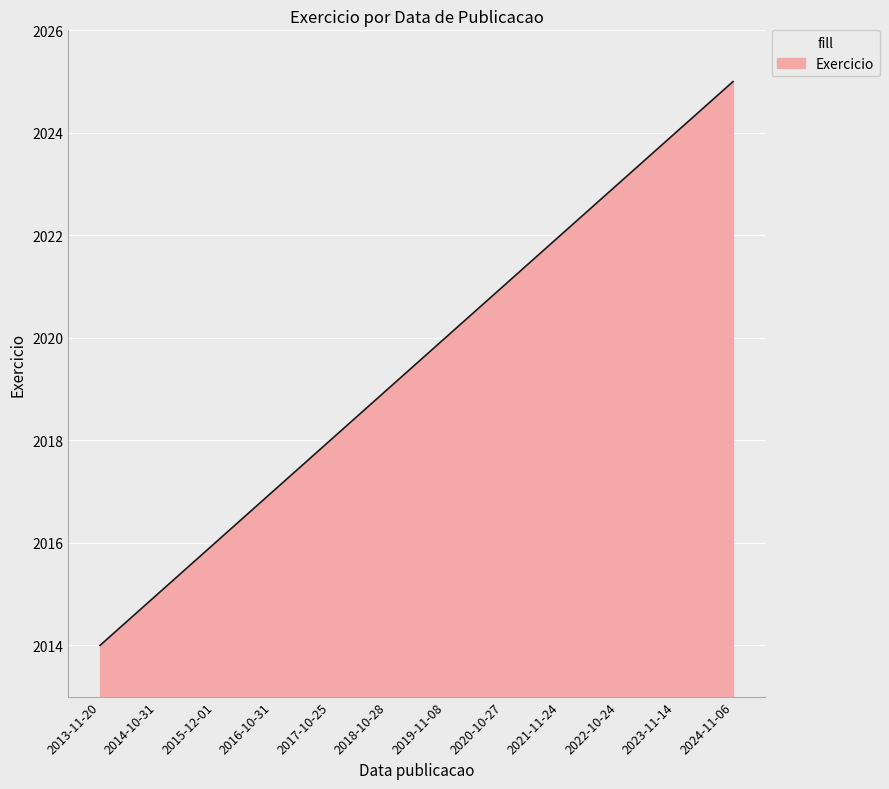

True or false: the data shows 1073 at 2020-10-27.

False